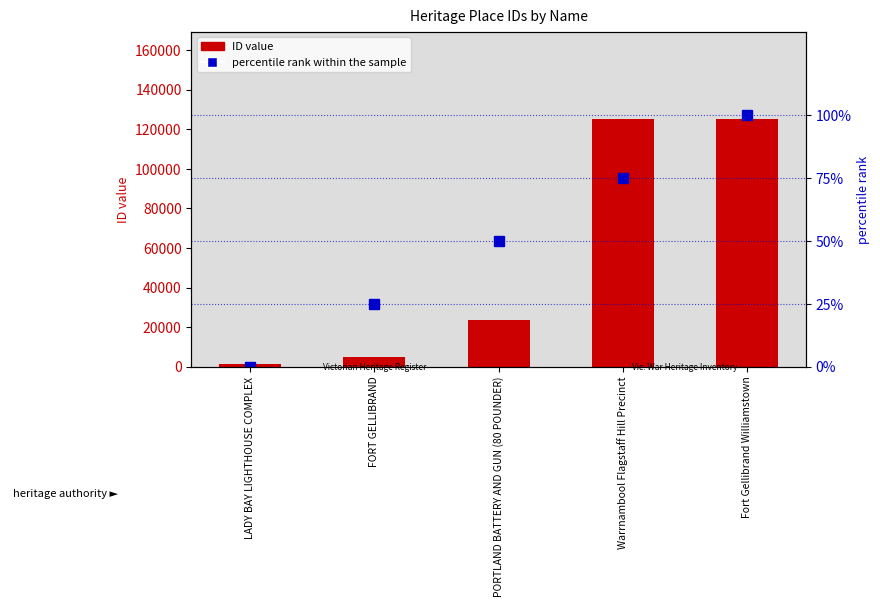

True or false: percentile rank within the sample has a value of 31 at Fort Gellibrand Williamstown.

False